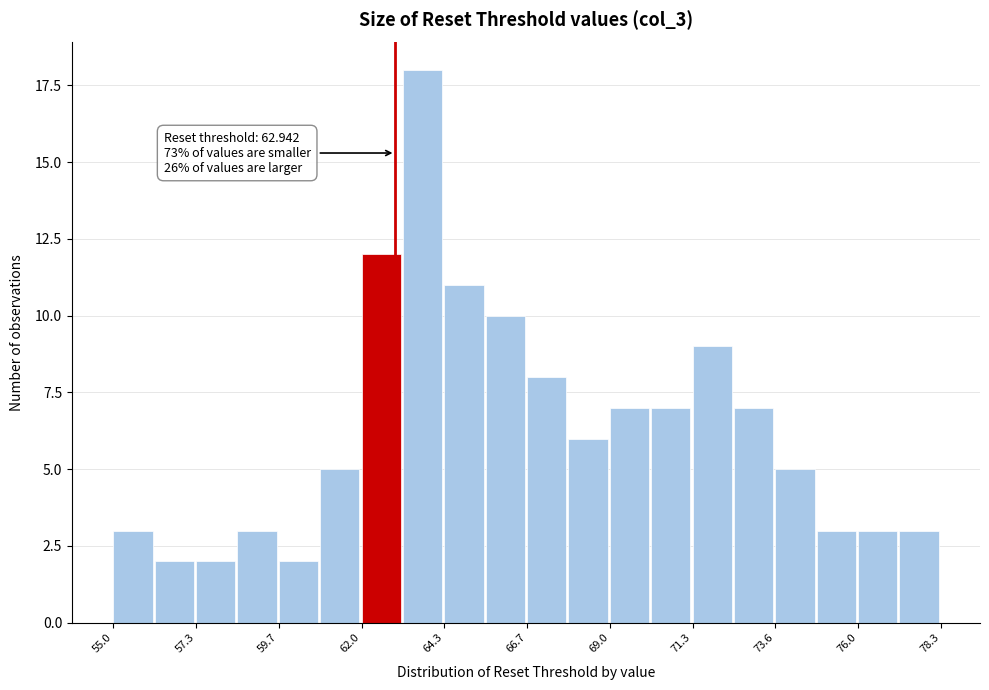

Around what value on the x-axis is the tallest bar? Give the approximate position of its centre, as read against the axis.

63.5